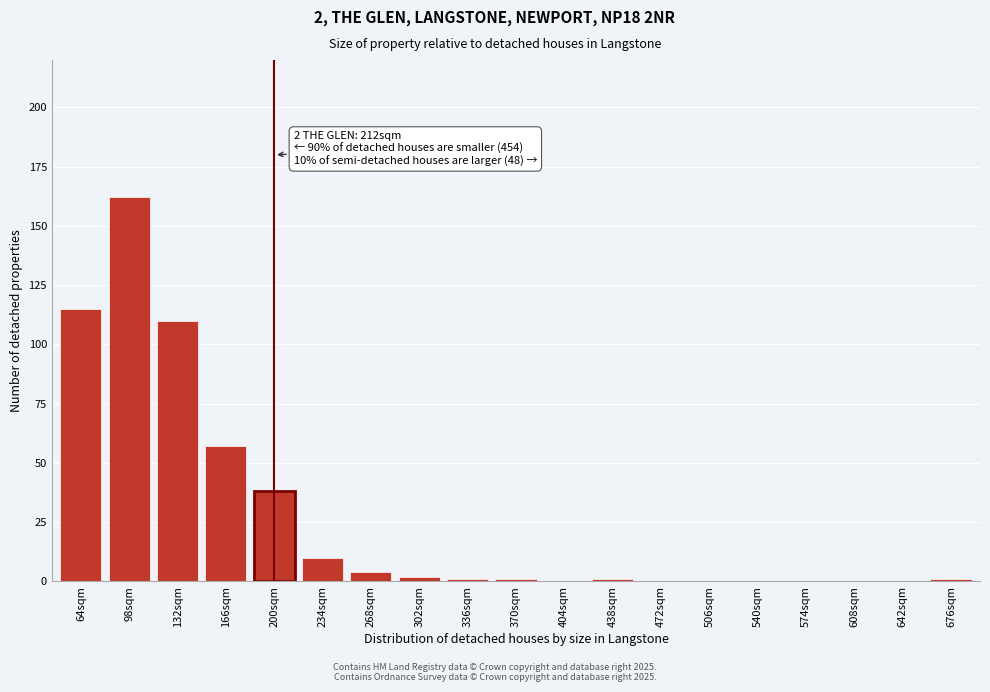

Reading left to right, list all the values displayed in this chart.

64sqm=115	98sqm=162	132sqm=110	166sqm=57	200sqm=38	234sqm=10	268sqm=4	302sqm=2	336sqm=1	370sqm=1	404sqm=0	438sqm=1	472sqm=0	506sqm=0	540sqm=0	574sqm=0	608sqm=0	642sqm=0	676sqm=1